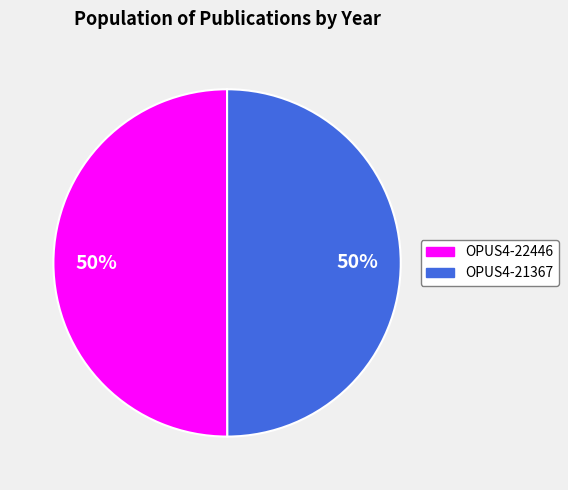

To the nearest percent, what percentage of the pie is OPUS4-21367?

50%